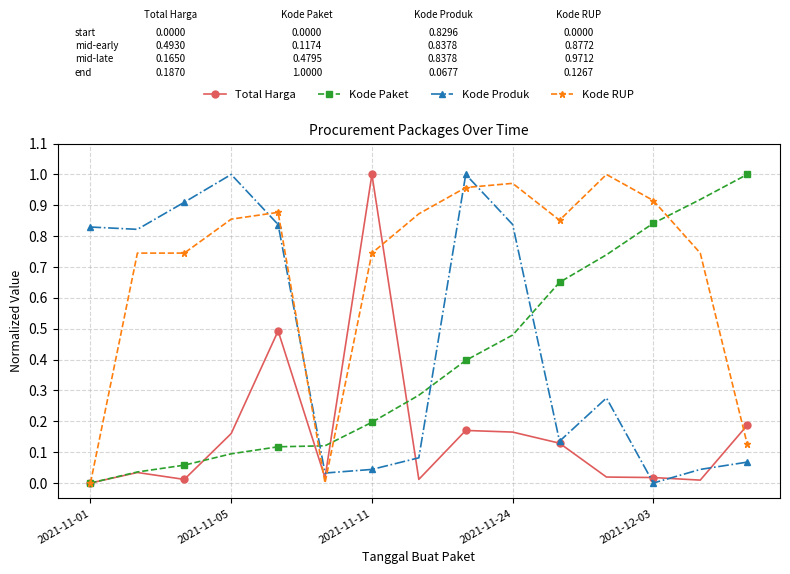

True or false: Total Harga has more than 1 interior local peaks.

True